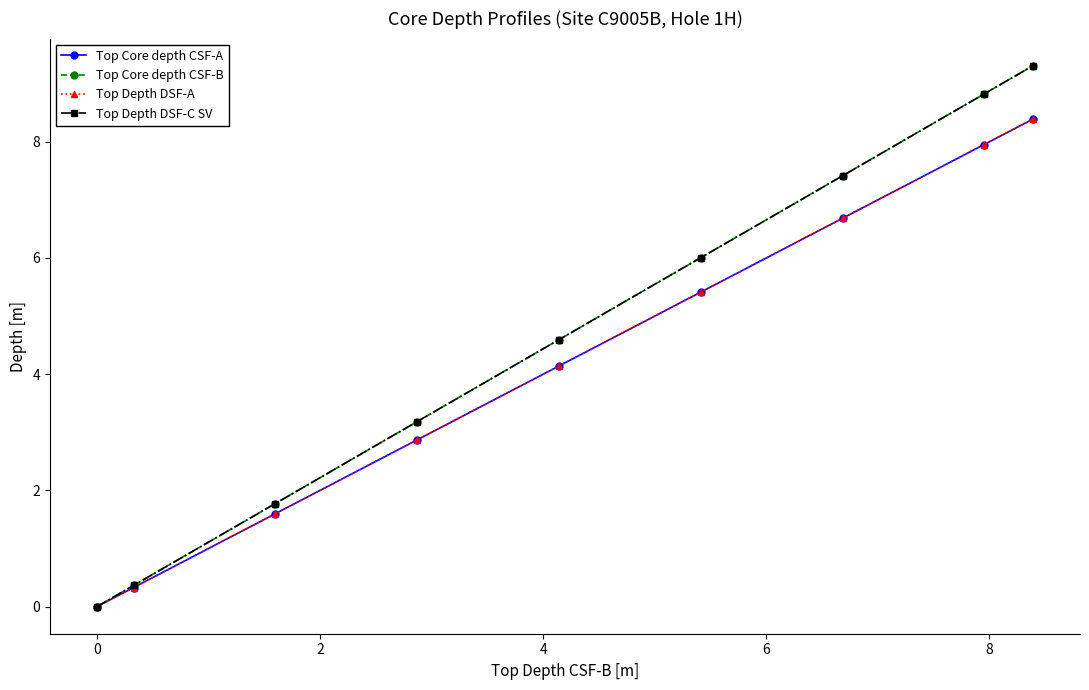

What is the maximum value for Top Depth DSF-C SV?

9.3